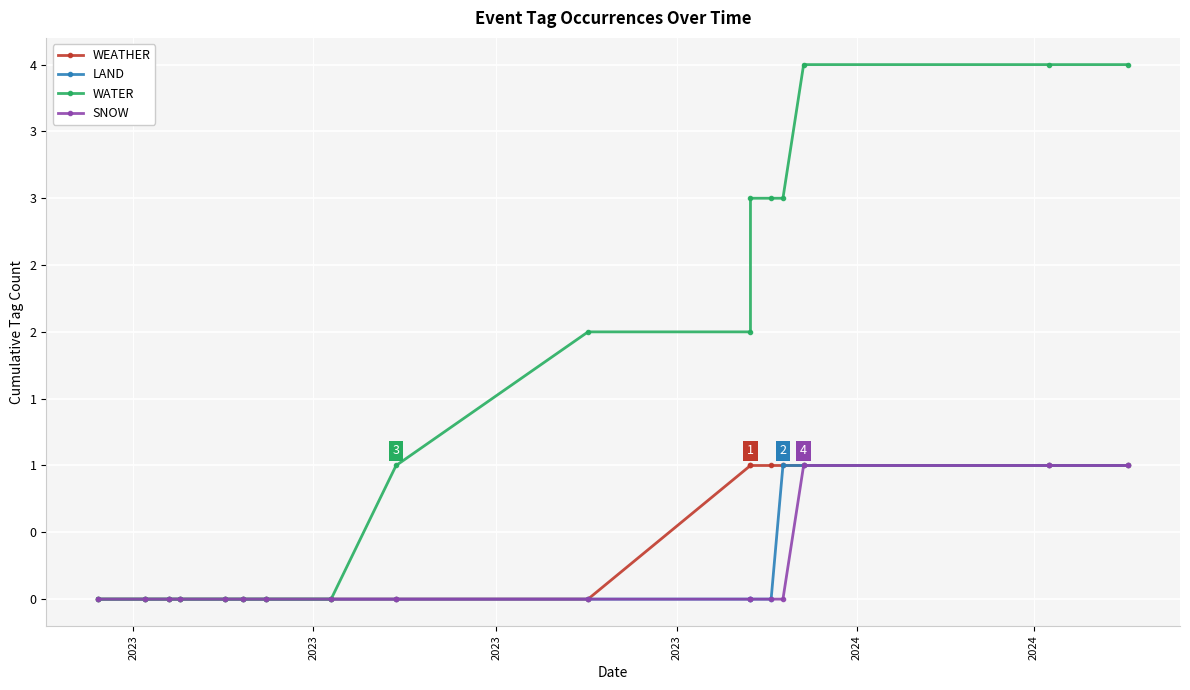

True or false: SNOW and WATER cross at least once.

False